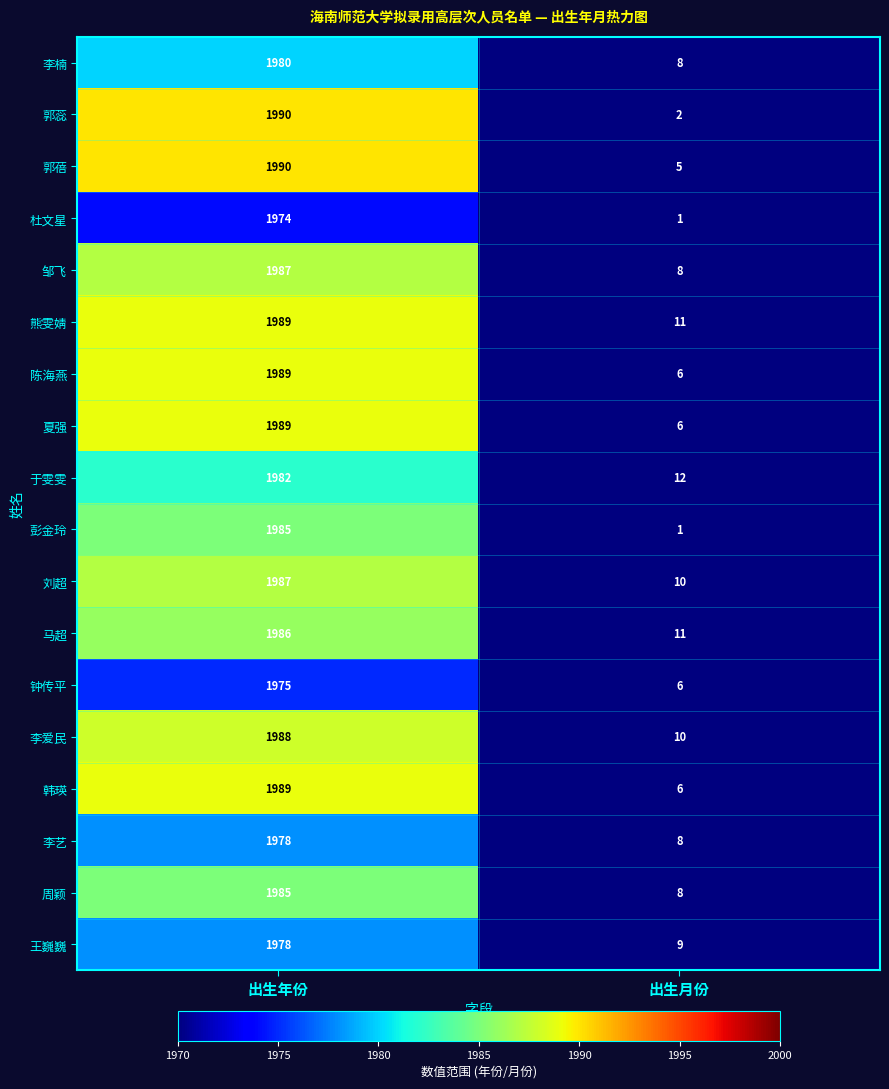

List the labels in order of 马超 value, smallest first.

出生月份, 出生年份